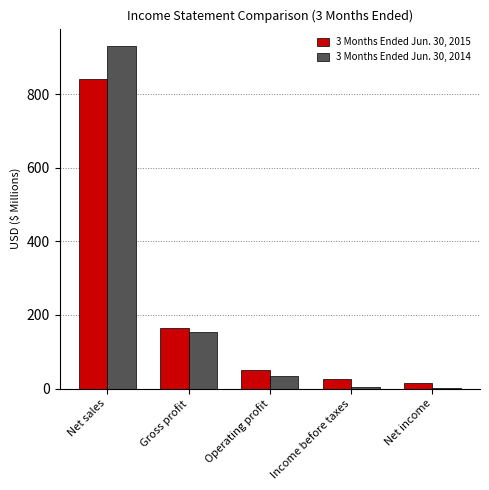

Are the bars horizontal?

No